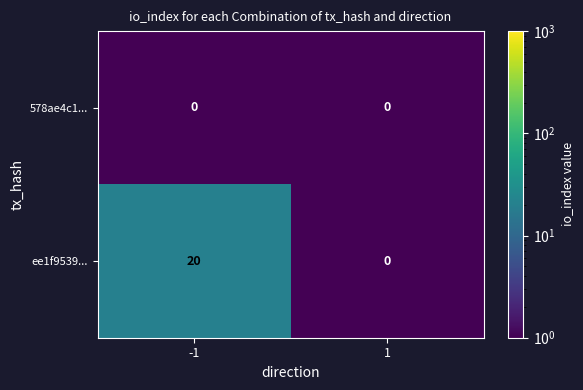

The value of 578ae4c1... at -1 is 0. True or false?

True